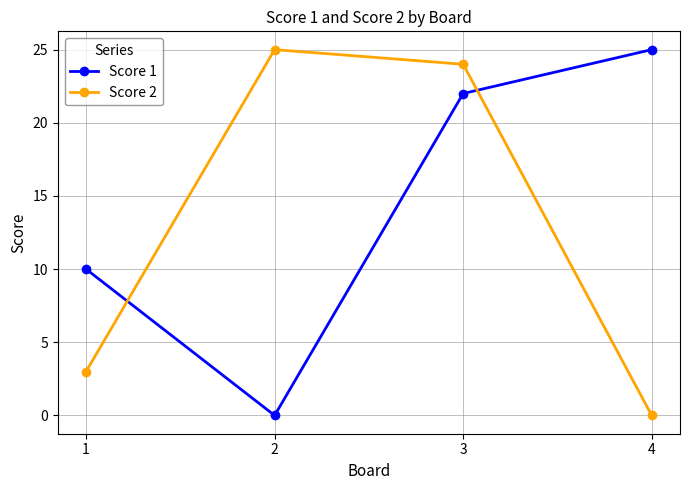

At how many categories does at least one series exceed 0?

4